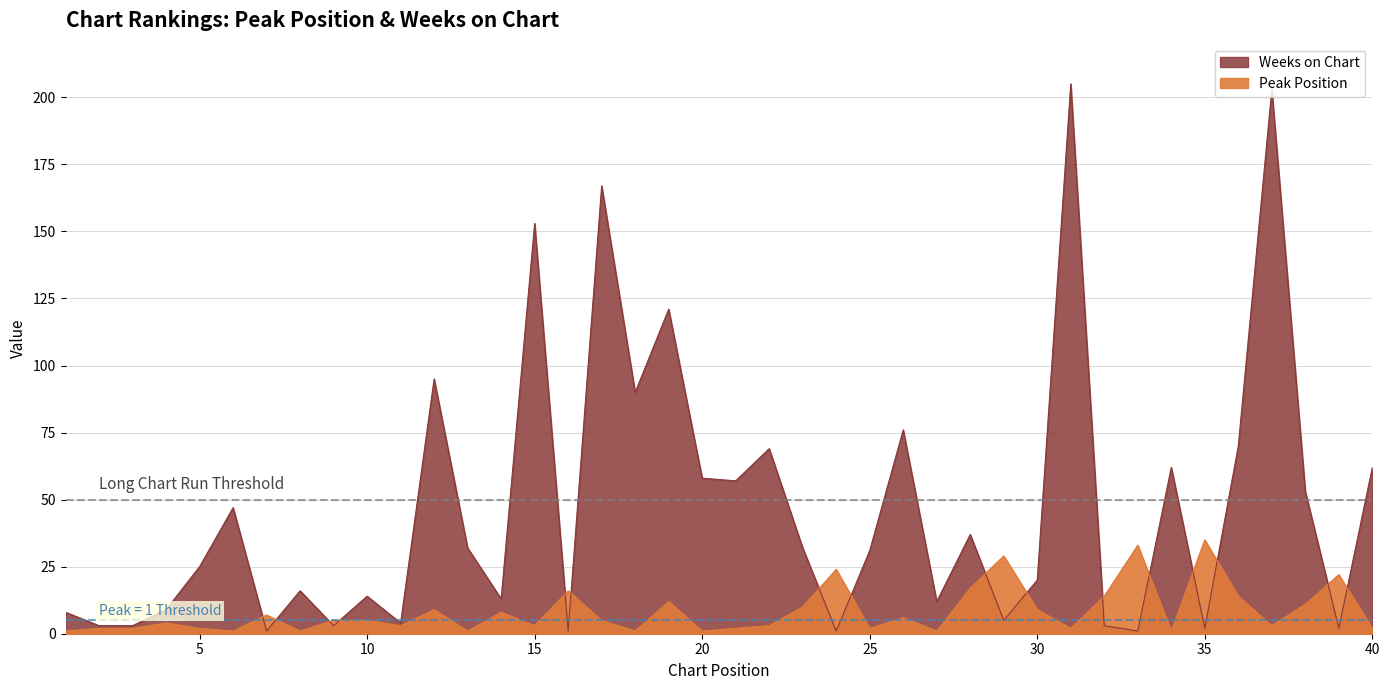

What value does the Peak Position series have at 10?

5